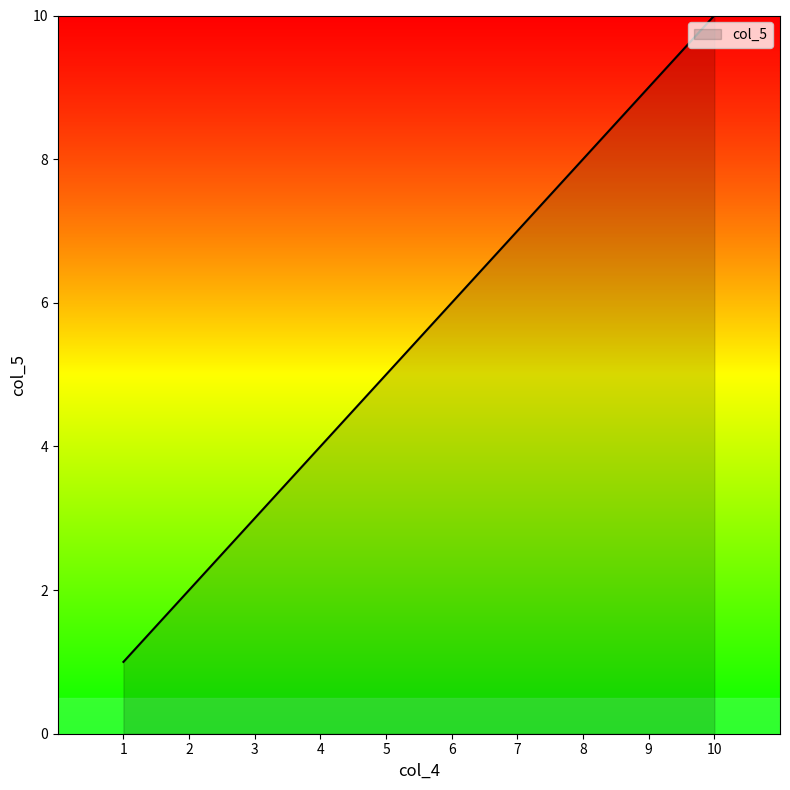

What is the difference between the maximum and minimum values?

9